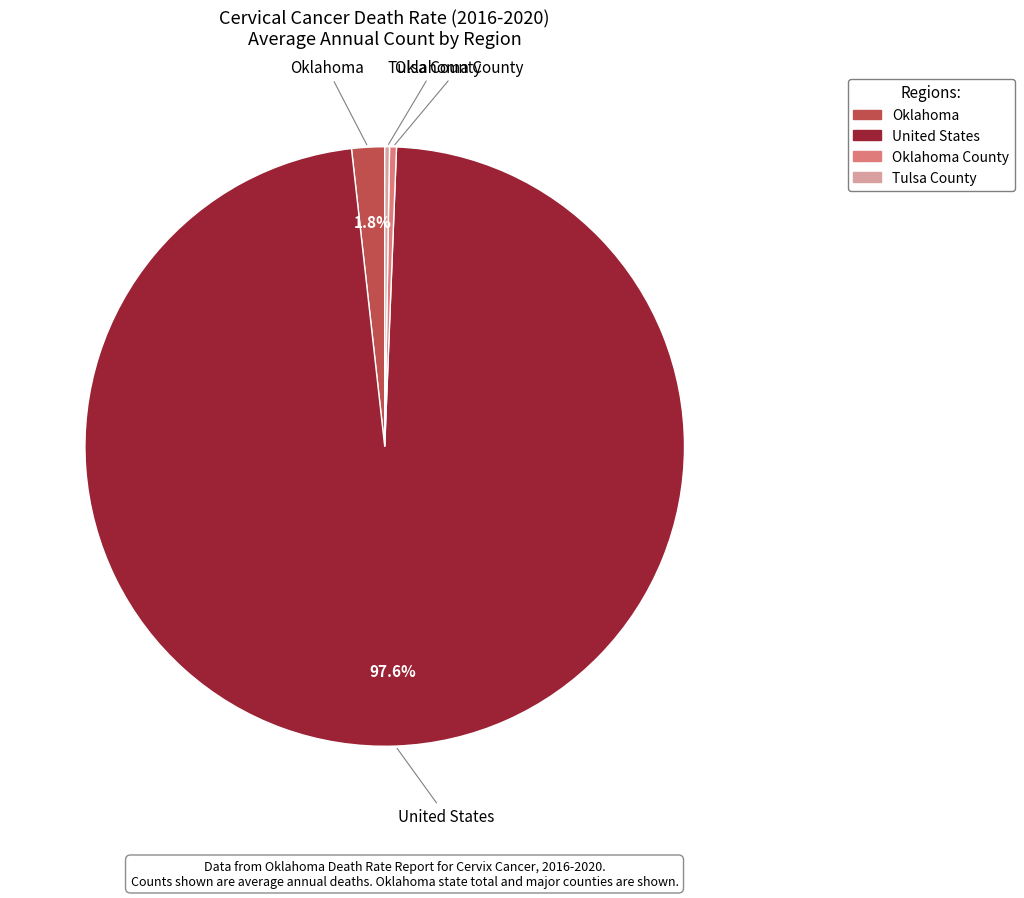

Does any single category account for the majority?

Yes